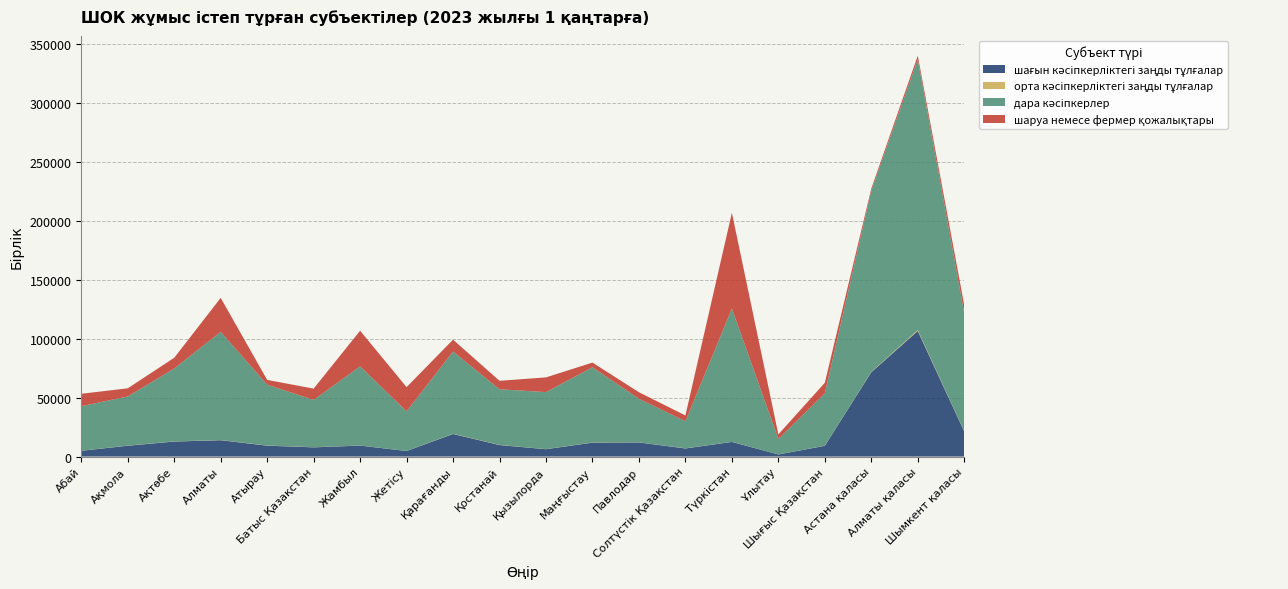

Reading right to left, what are all the values shown in this chart?

шағын кәсіпкерліктегі заңды тұлғалар: 21258	106543	71559	9131	1766	12416	6873	11983	11805	6245	9755	19162	4690	9312	7831	9242	13878	12742	9203	4874
орта кәсіпкерліктегі заңды тұлғалар: 158	755	253	129	15	84	119	117	121	71	159	181	50	60	97	127	148	122	121	53
дара кәсіпкерлер: 100341	229685	153765	44339	13145	113084	22933	36936	63829	48383	47168	69770	33630	67167	40156	51607	91789	61850	41645	37821
шаруа немесе фермер қожалықтары: 6769	3149	1809	9017	3865	81271	4966	5542	3987	12481	7204	10077	20544	30240	9569	4069	28813	9105	6950	10521